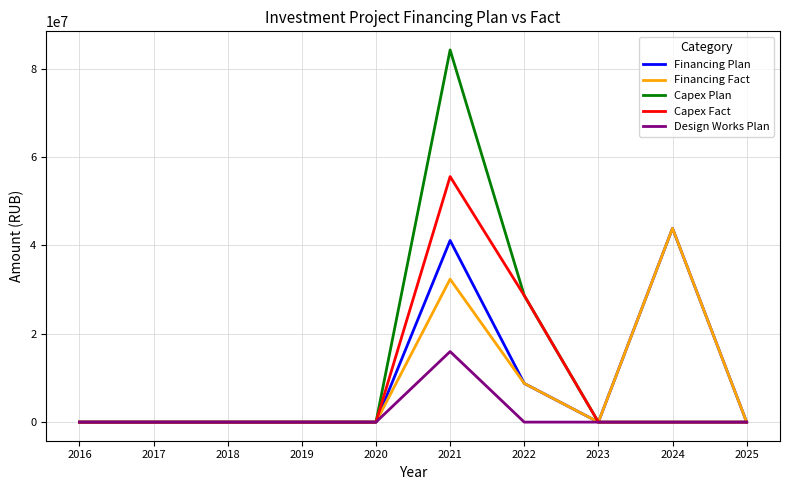

The value of Financing Plan at 2024 is 71130135. True or false?

False